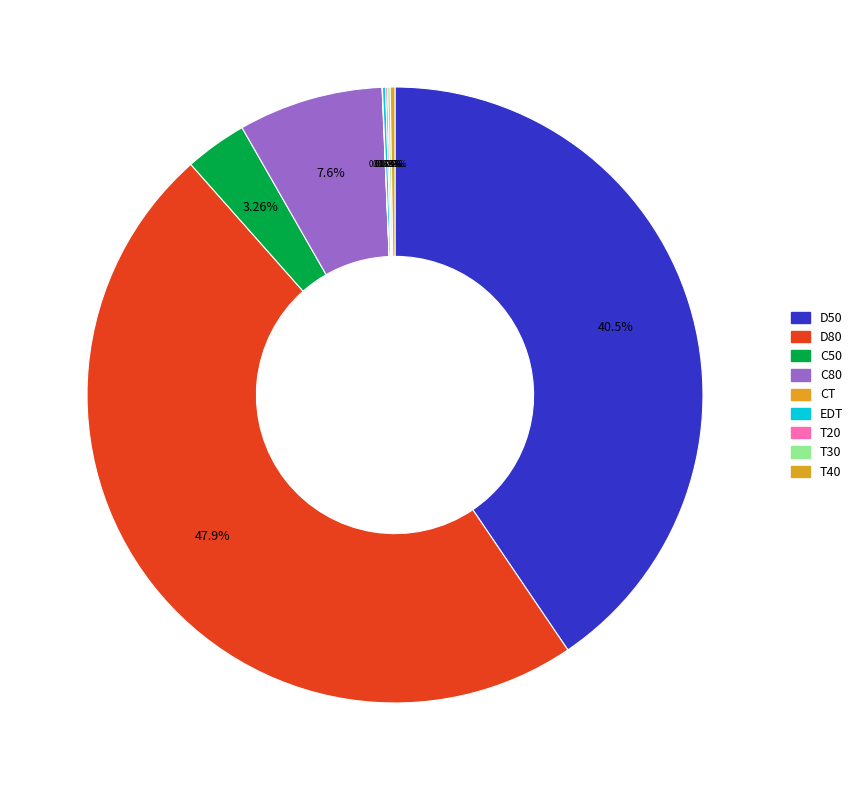

Rank the categories by value from highest to lowest.

D80, D50, C80, C50, T40, EDT, T30, T20, CT